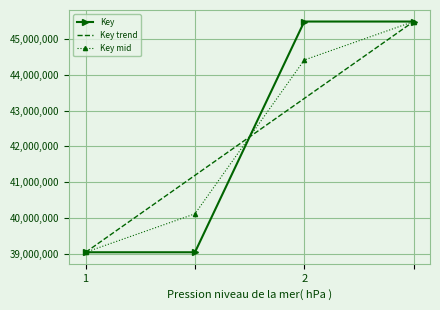

What is the greatest value displayed?

45484329.0